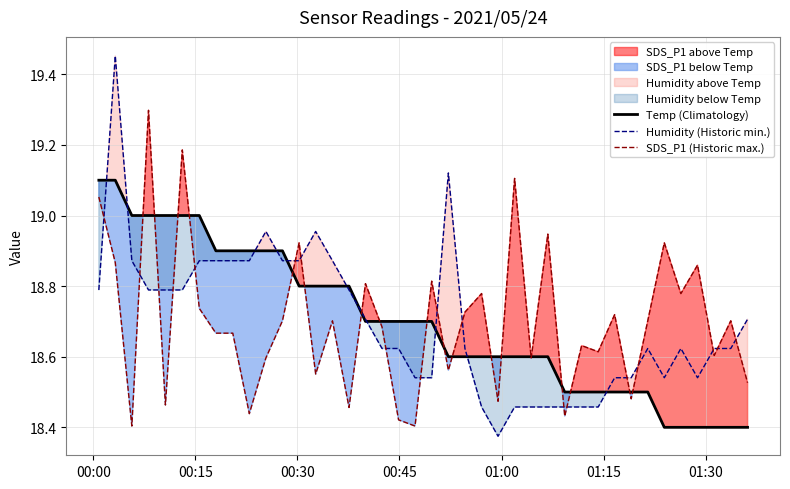

What is the greatest value displayed?

19.5